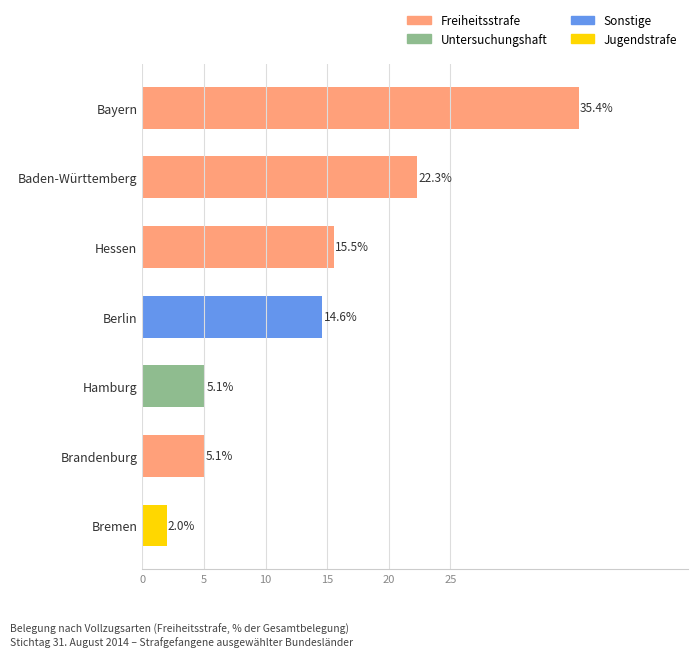

Is it true that the value at Berlin is 21.1?

False